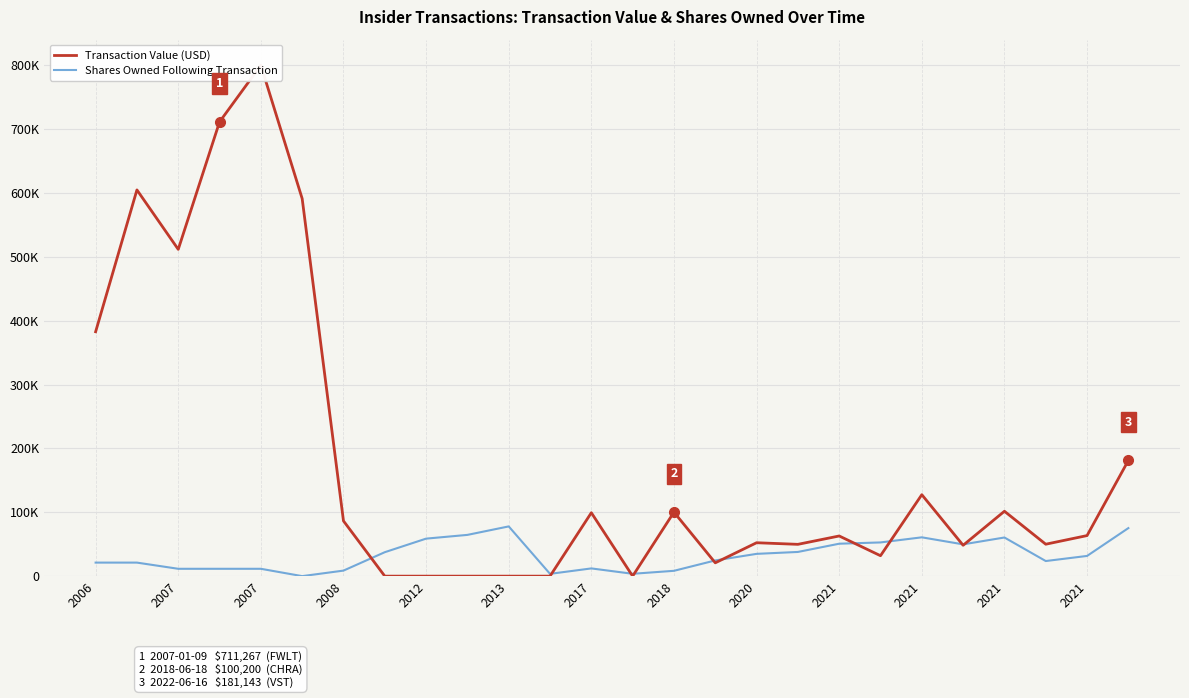

What is the sum of all Transaction Value (USD) values?

4677374